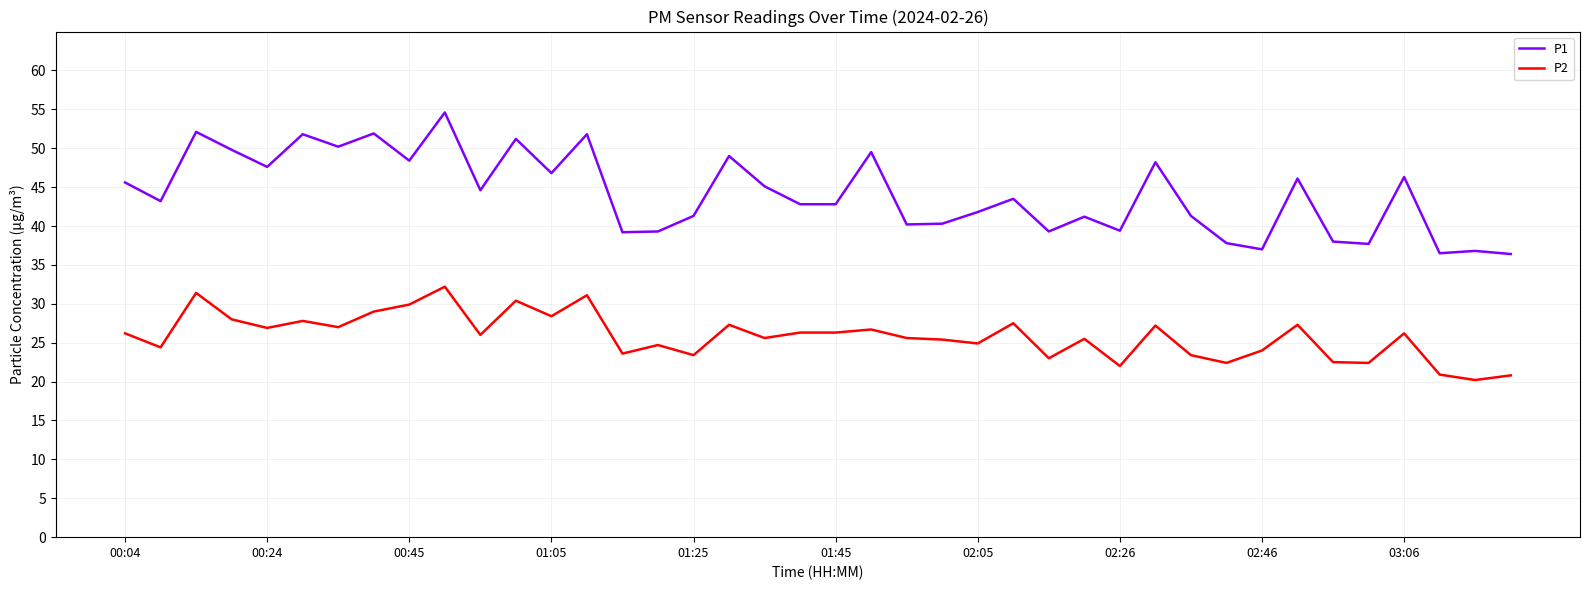

Which series has the largest total across all categories?

P1